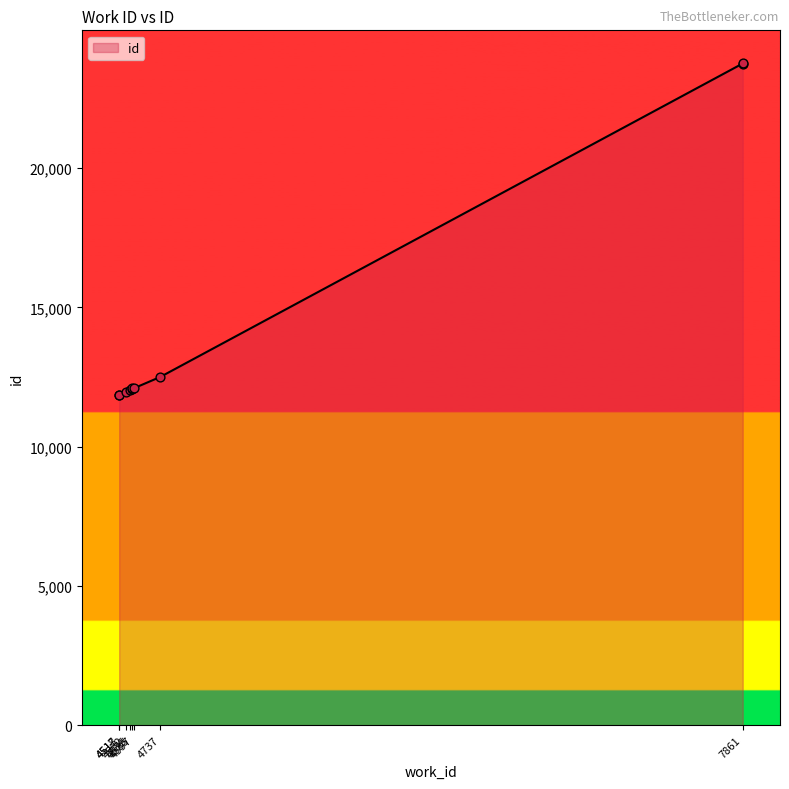

What is the ratio of the value at 4518 to the value at 4597?

1.0